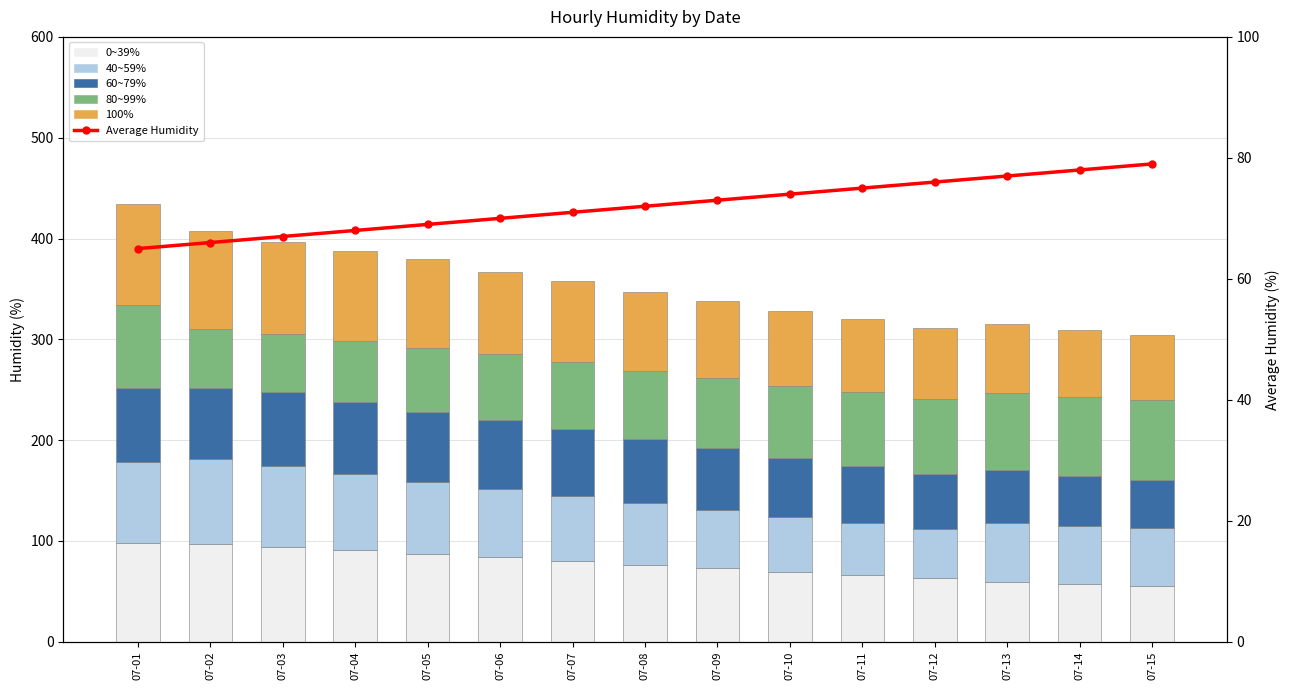

How many values in the 100% series exceed 78?

7